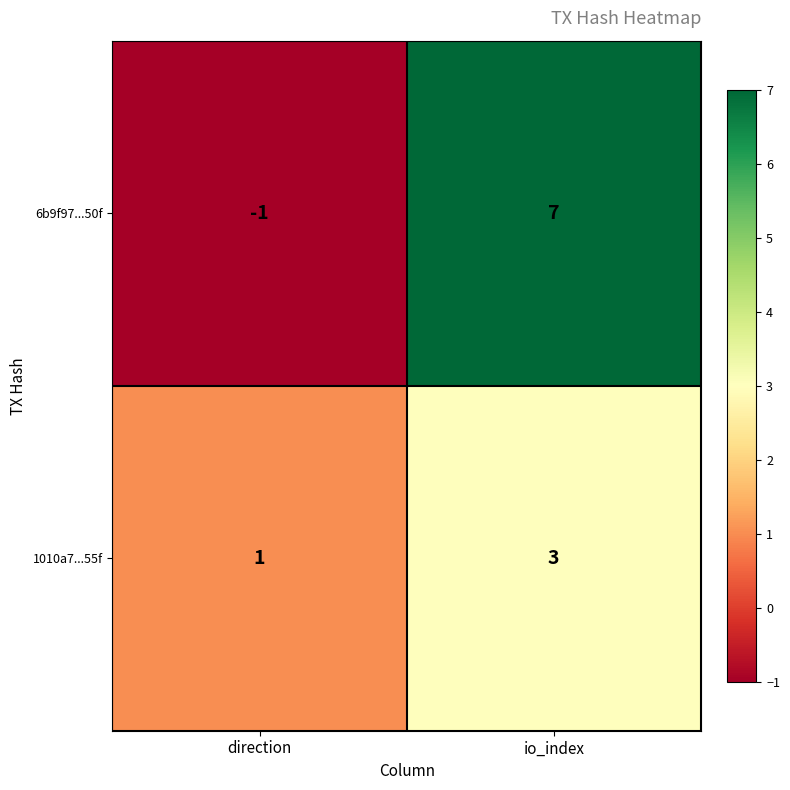

Count the number of categories in the chart.

2